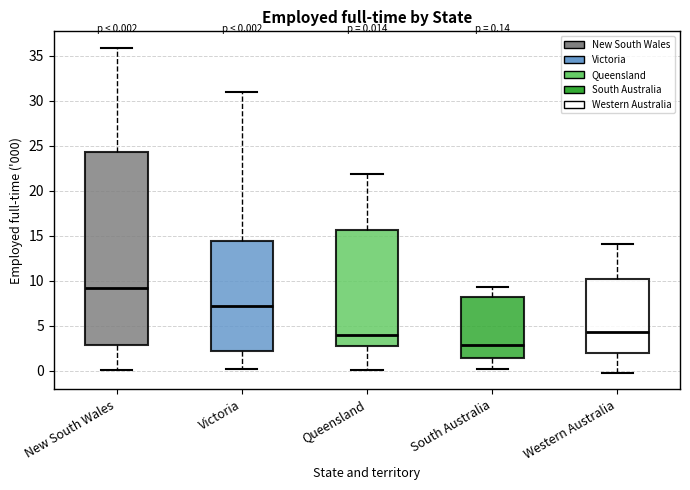

Which box's median line is the lowest?

South Australia